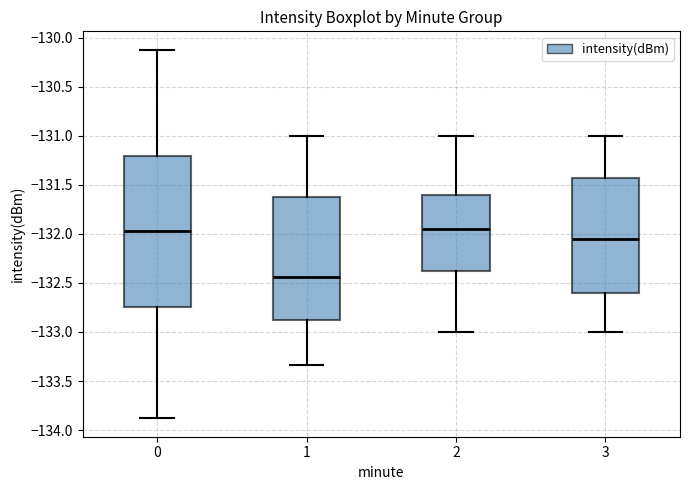

Reading left to right, read every box against the y-axis: the position of its median line, the range the box covers, and the ends of its whiskers. The values are not printed on the chart, so give them approximately, as read against the axis.

0: median -131.95, box -132.75 to -131.20, whiskers -133.90 to -130.10
1: median -132.45, box -132.85 to -131.60, whiskers -133.35 to -131.00
2: median -131.95, box -132.35 to -131.60, whiskers -133.00 to -131.00
3: median -132.05, box -132.60 to -131.40, whiskers -133.00 to -131.00